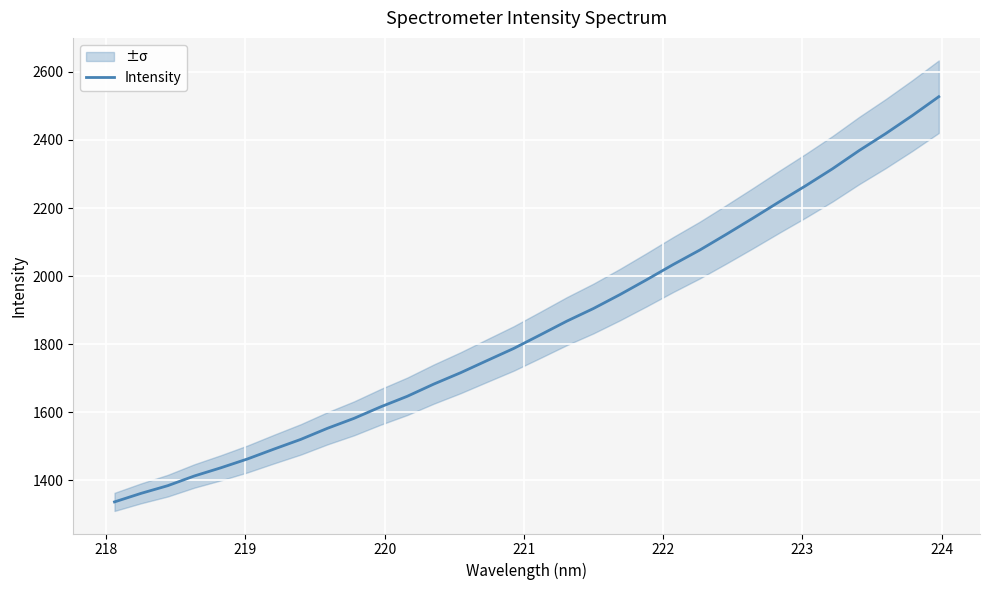

Reading left to right, extract all data points from this chart.

1336.4	1361.6	1384.0	1412.6	1436.7	1462.7	1491.8	1520.1	1552.6	1581.9	1615.7	1646.7	1682.7	1715.8	1751.6	1787.2	1827.1	1867.5	1904.6	1945.6	1989.1	2033.8	2076.3	2122.6	2170.0	2218.5	2266.0	2315.4	2368.8	2418.6	2471.5	2527.1